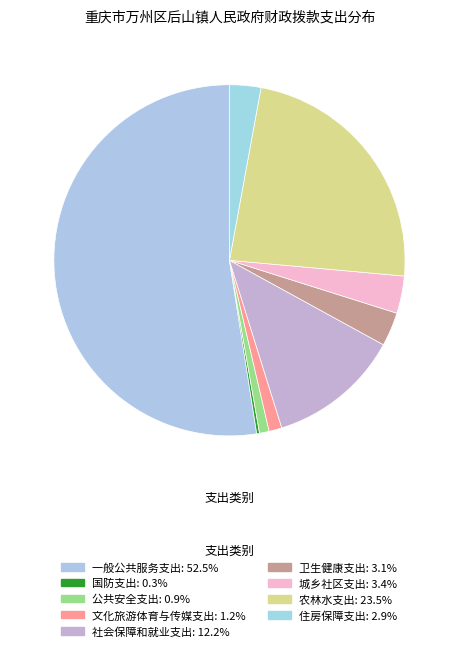

What is the smallest slice in the pie chart?

国防支出